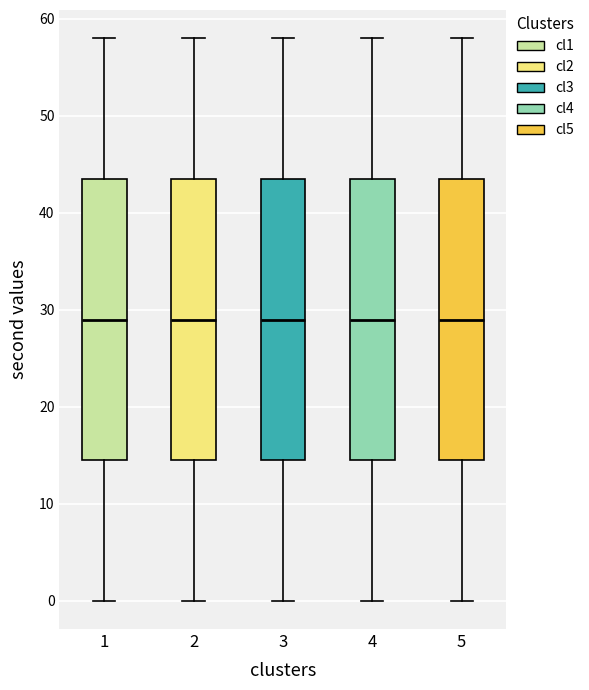

Reading left to right, transcribe this box plot: for each box, give where its median line is, the range the box spans, and where its two whiskers end, as read against the y-axis. The values are not printed on the chart, so give them approximately, as read against the axis.

1: median 29, box 15 to 44, whiskers 0 to 58
2: median 29, box 15 to 44, whiskers 0 to 58
3: median 29, box 15 to 44, whiskers 0 to 58
4: median 29, box 15 to 44, whiskers 0 to 58
5: median 29, box 15 to 44, whiskers 0 to 58